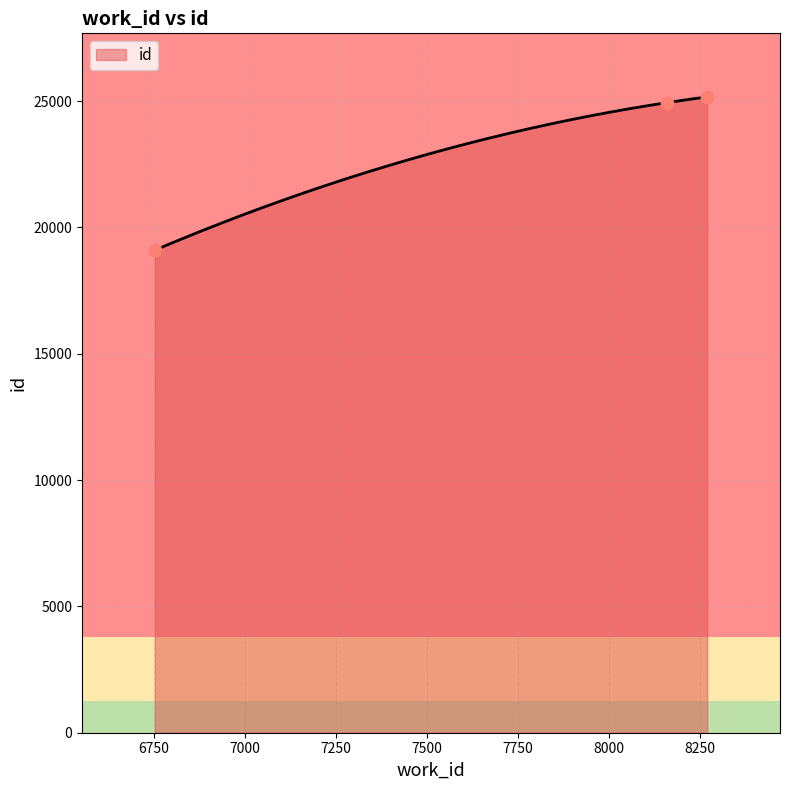

Between 6753 and 8270, which is larger?

8270